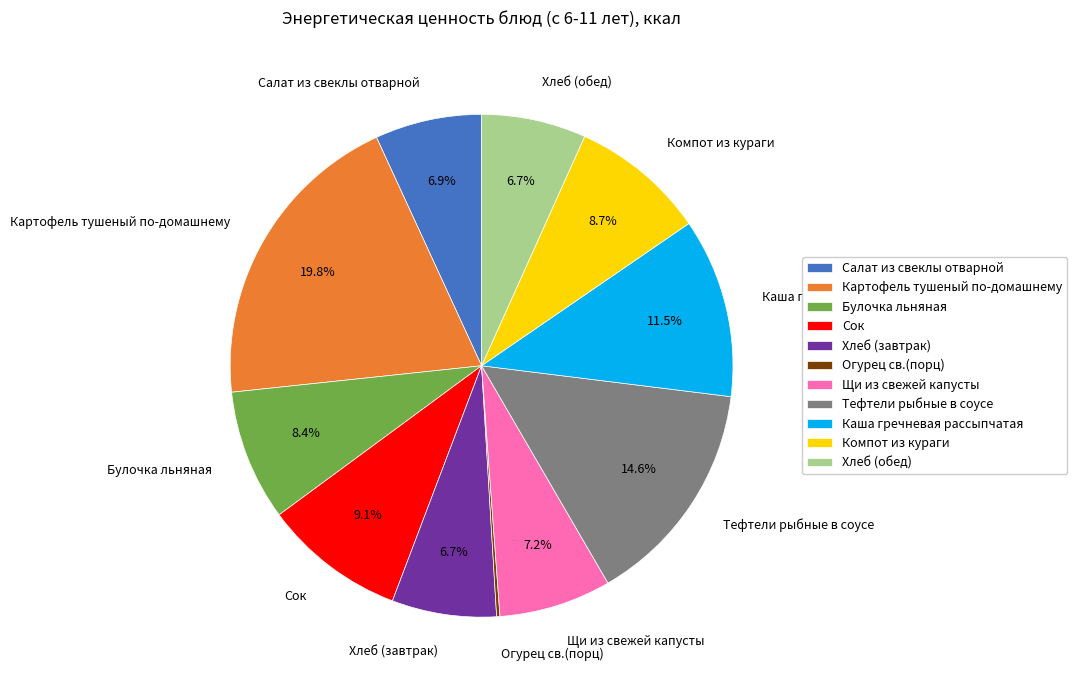

Between Компот из кураги and Хлеб (завтрак), which is larger?

Компот из кураги